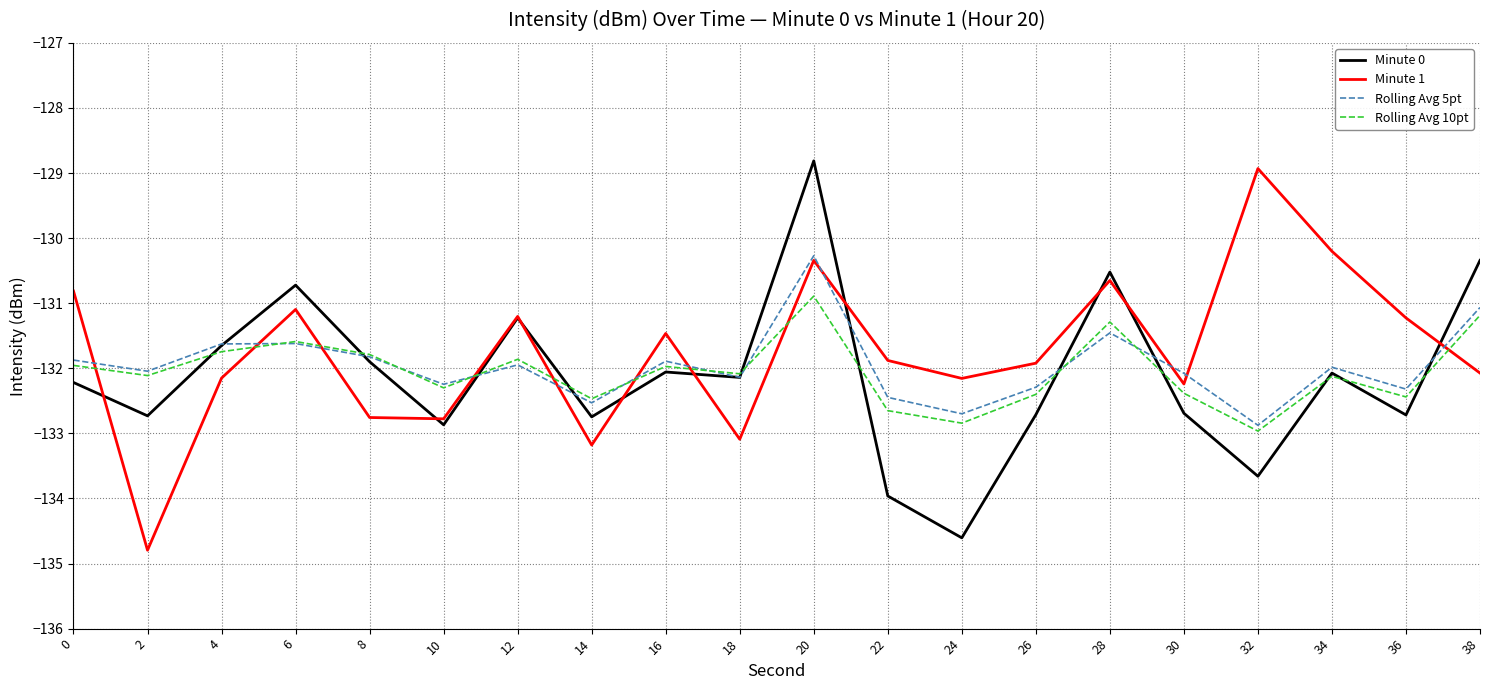

How many intersections are there between Rolling Avg 5pt and Minute 0?

9